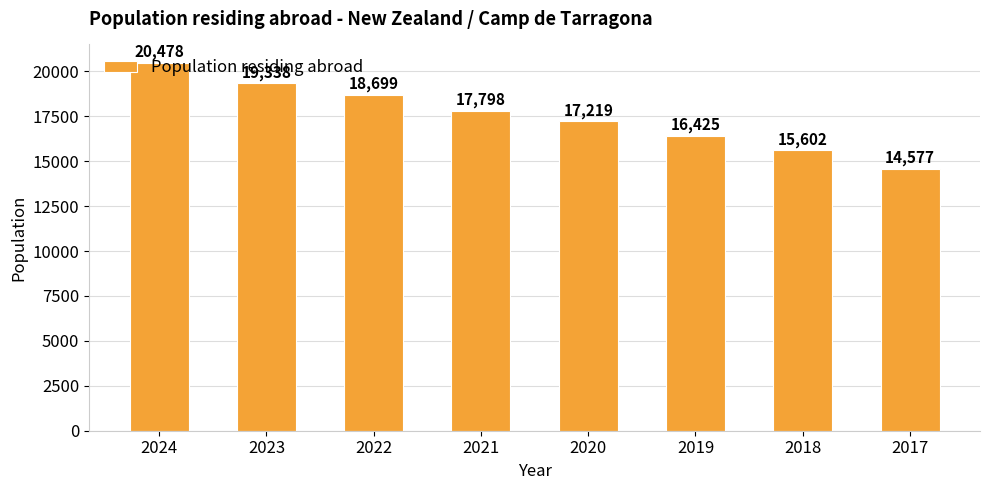

What is the ratio of the value at 2020 to the value at 2022?

0.9